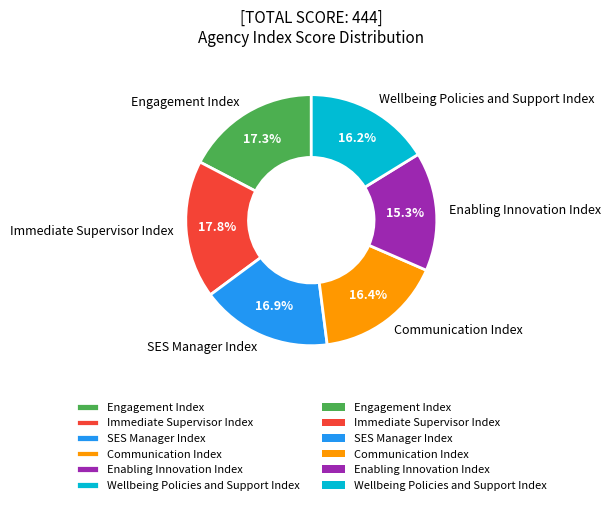

How many slices are in this pie chart?

6